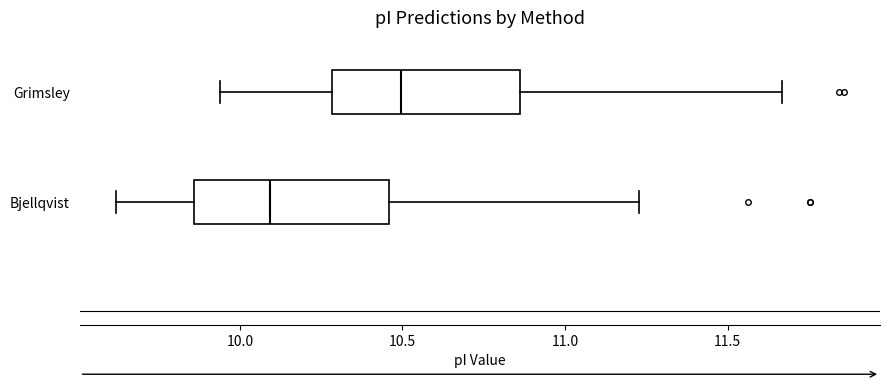

Where is the left edge of the box for Bjellqvist on the x-axis? The values are not printed on the chart, so give them approximately, as read against the axis.

9.85